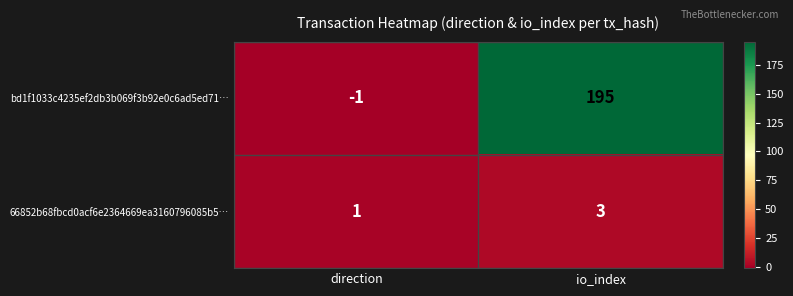

Reading left to right, extract all data points from this chart.

bd1f1033c4235ef2db3b069f3b92e0c6ad5ed71…: direction=-1	io_index=195
66852b68fbcd0acf6e2364669ea3160796085b5…: direction=1	io_index=3